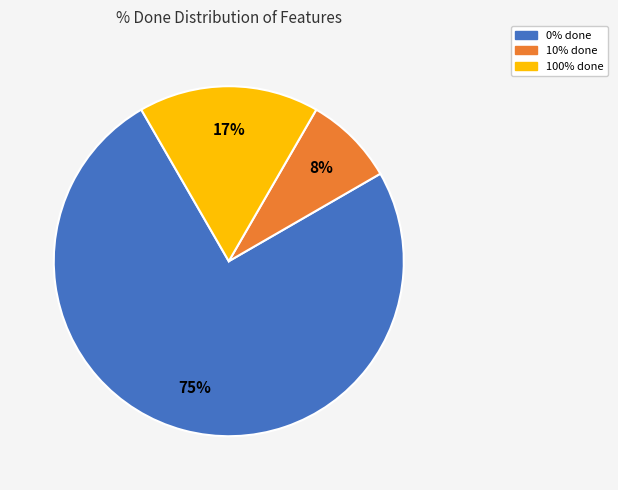

How many segments does this pie chart have?

3